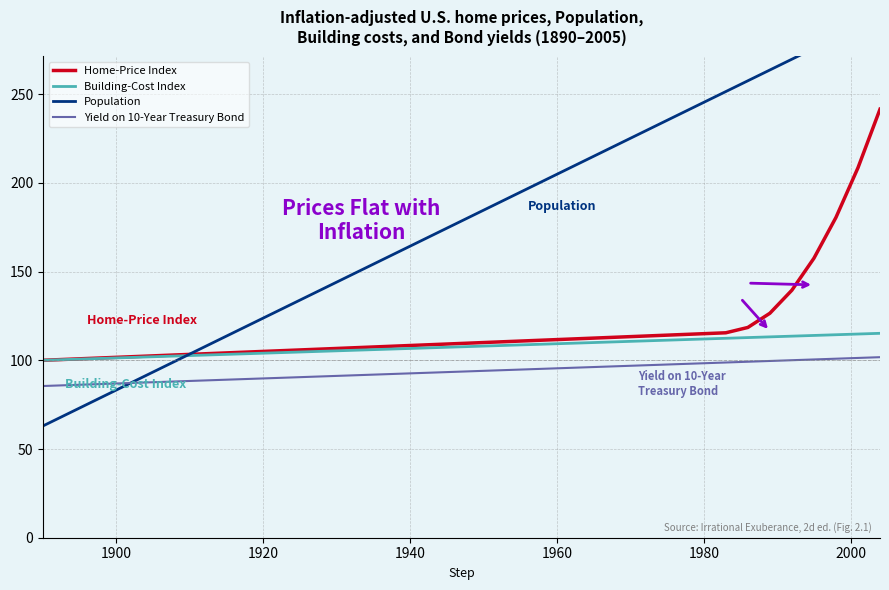

True or false: Yield on 10-Year Treasury Bond and Home-Price Index intersect in this chart.

False